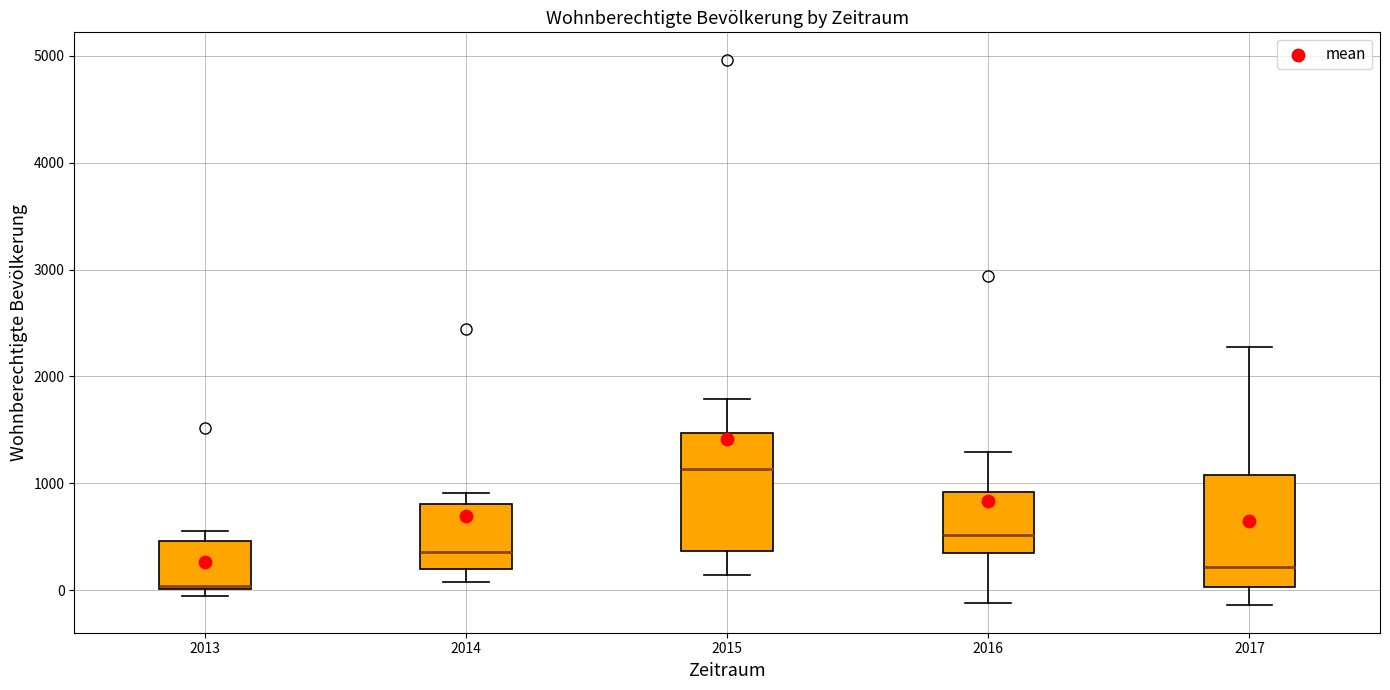

Which box's median line is the highest?

2015